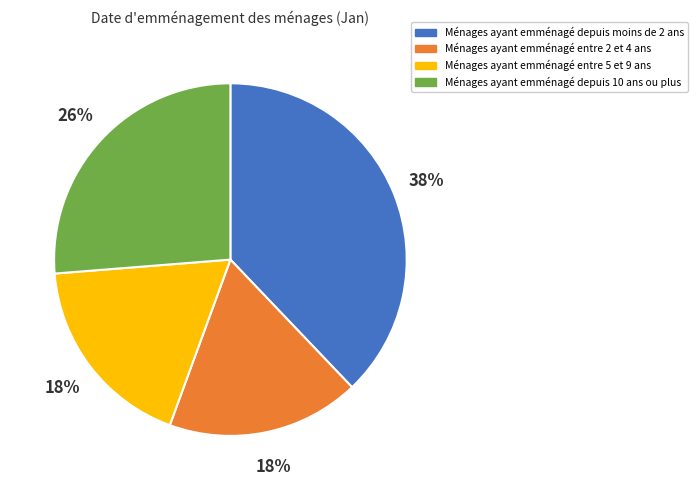

Is there a majority slice in this chart?

No